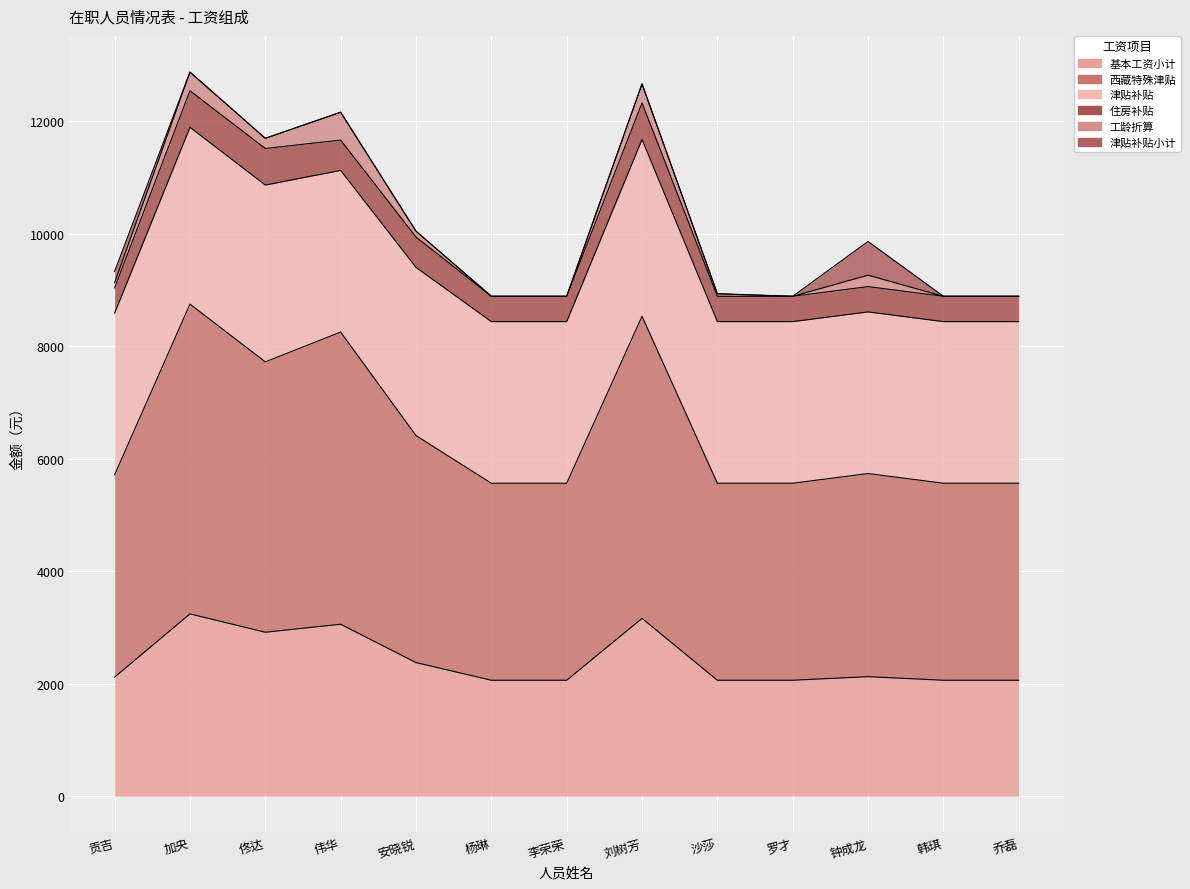

Where is the first local minimum for 基本工资小计?

佟达